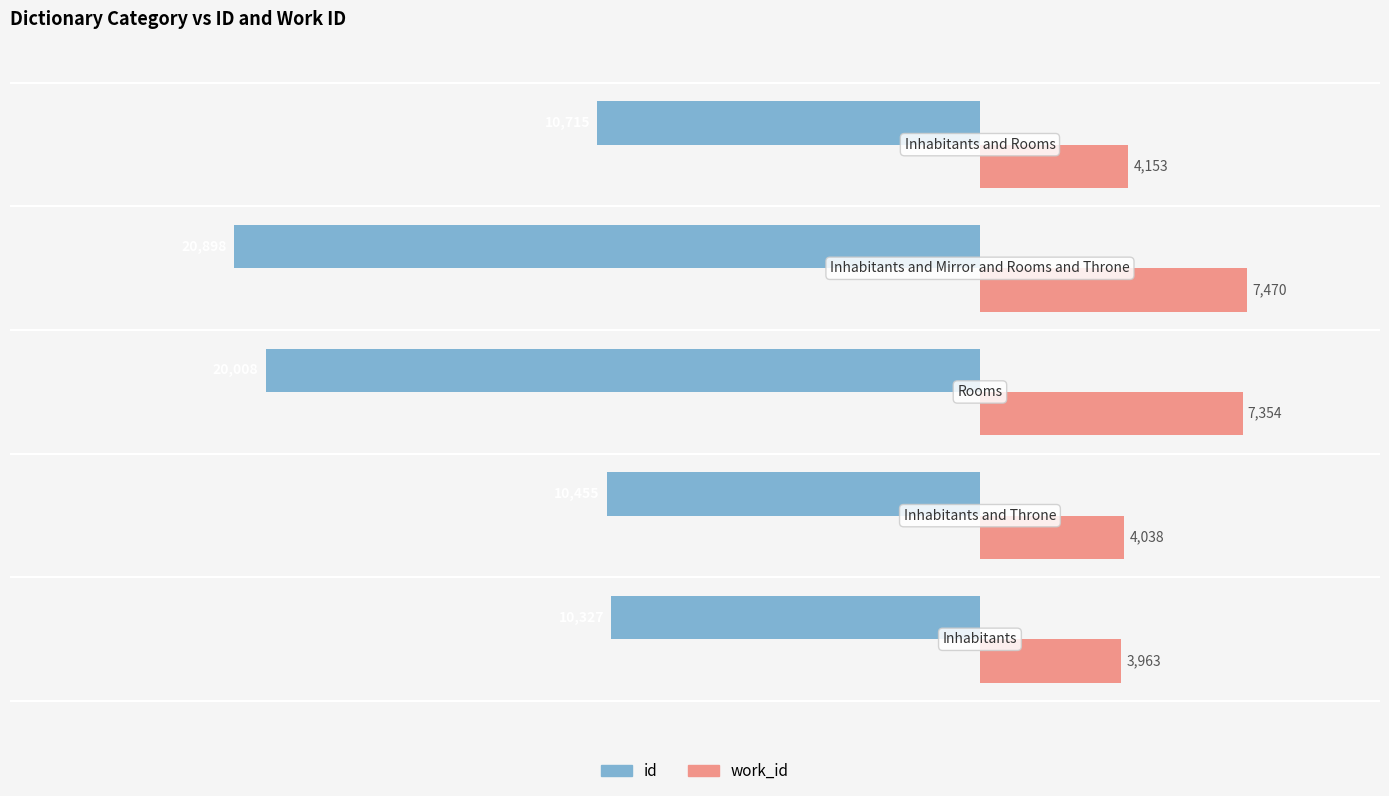

Rank the series by their average value, from highest to lowest.

work_id, id